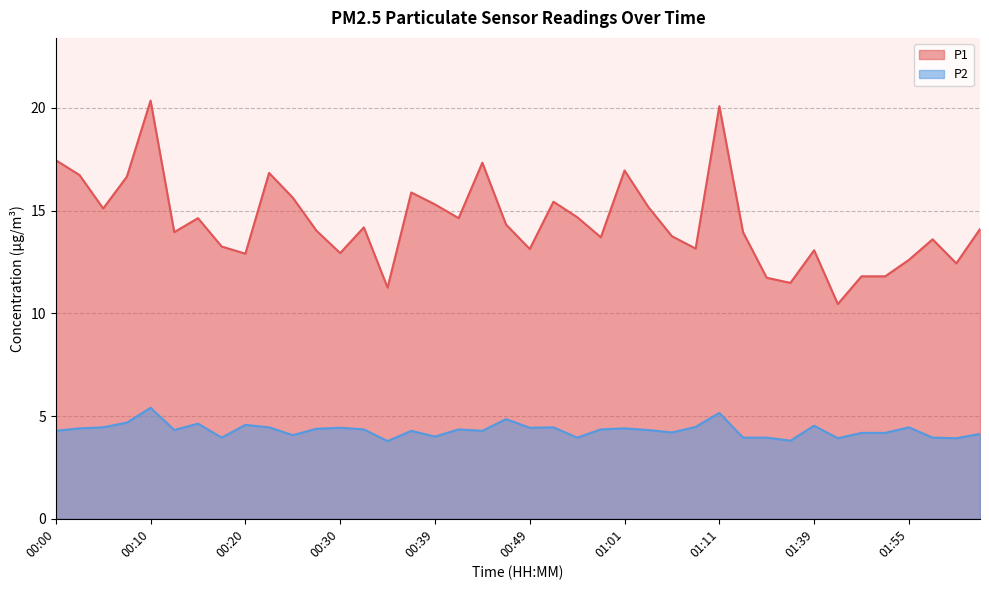

Which has a higher value, 00:22 or 00:44?

00:44